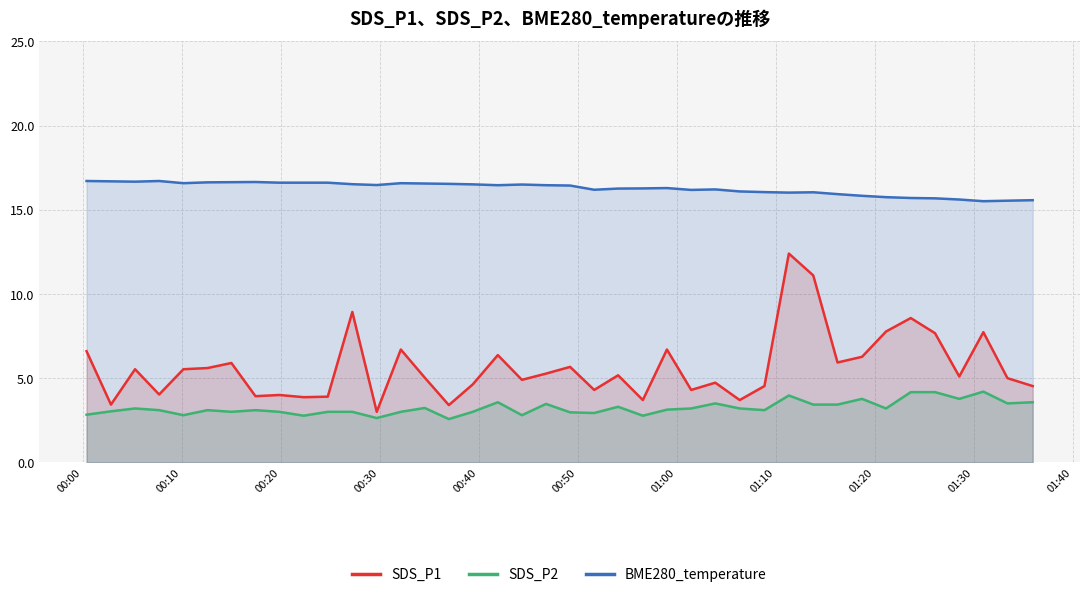

True or false: SDS_P2 and SDS_P1 cross at least once.

False